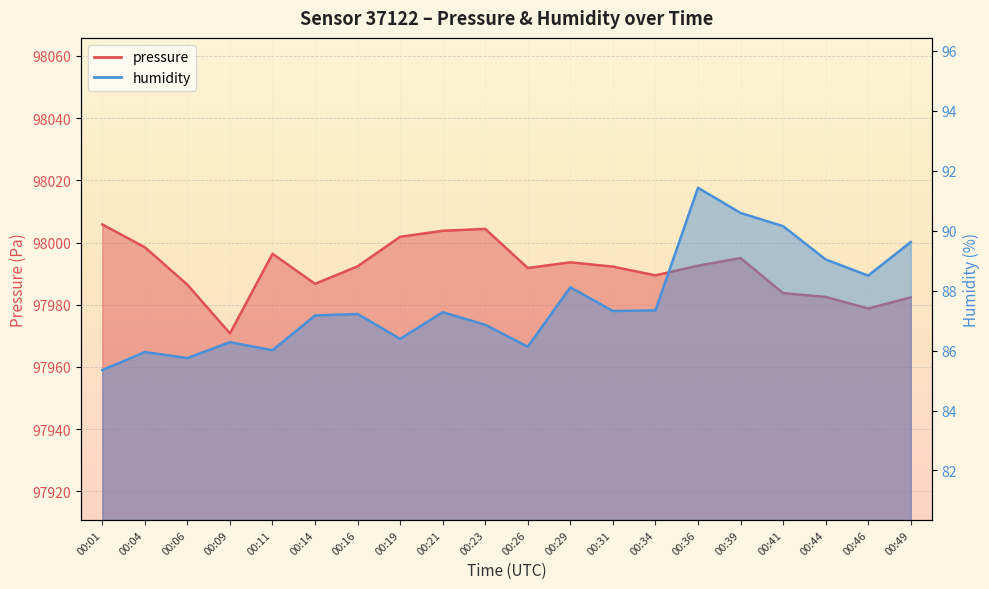

What is the highest value of the humidity series?

91.4